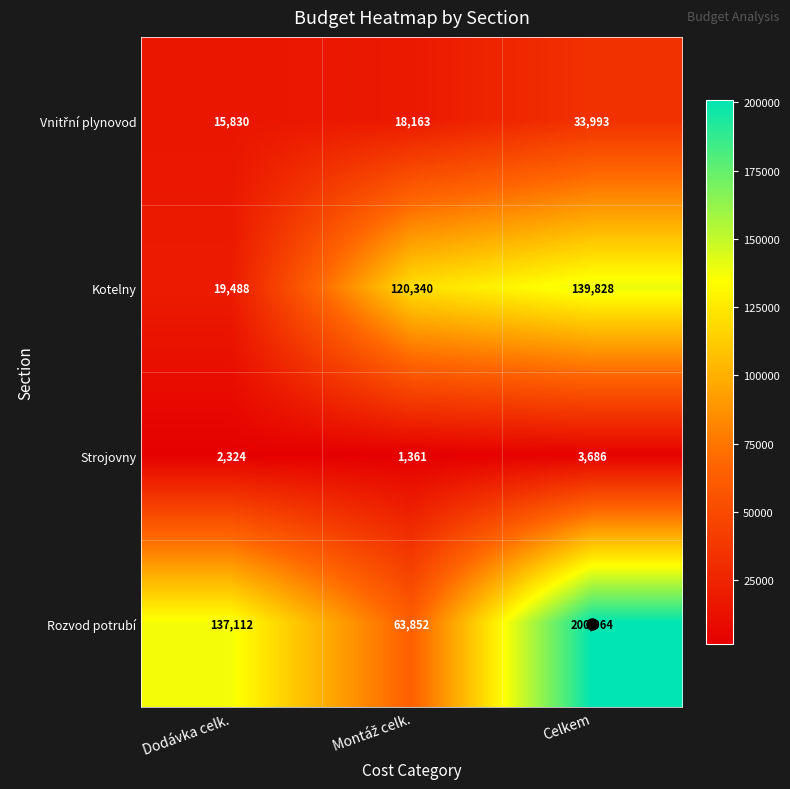

Which series changed the most between Dodávka celk. and Celkem?

Kotelny